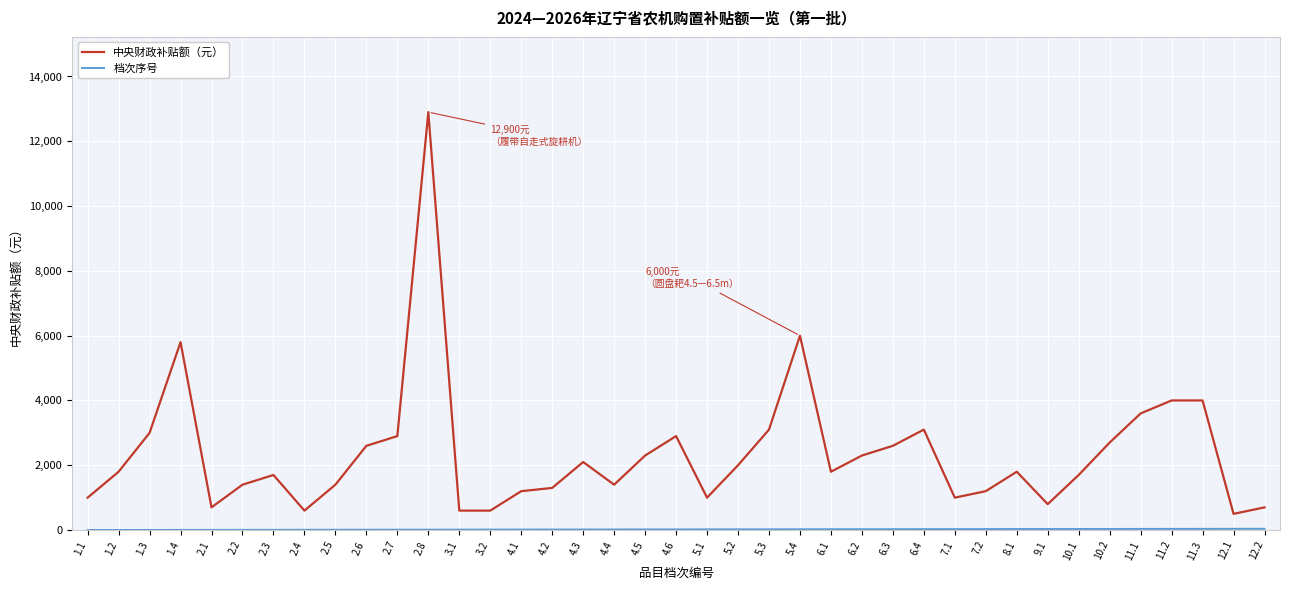

Read the 中央财政补贴额（元） value at 4.5.

2300